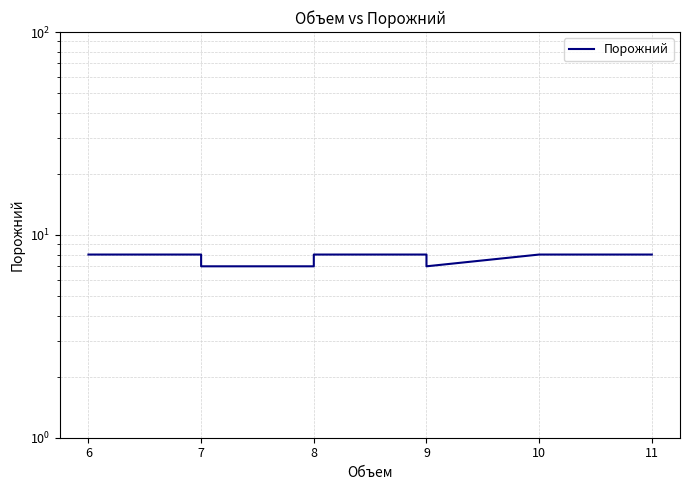

Which category has the highest value across all series?

6